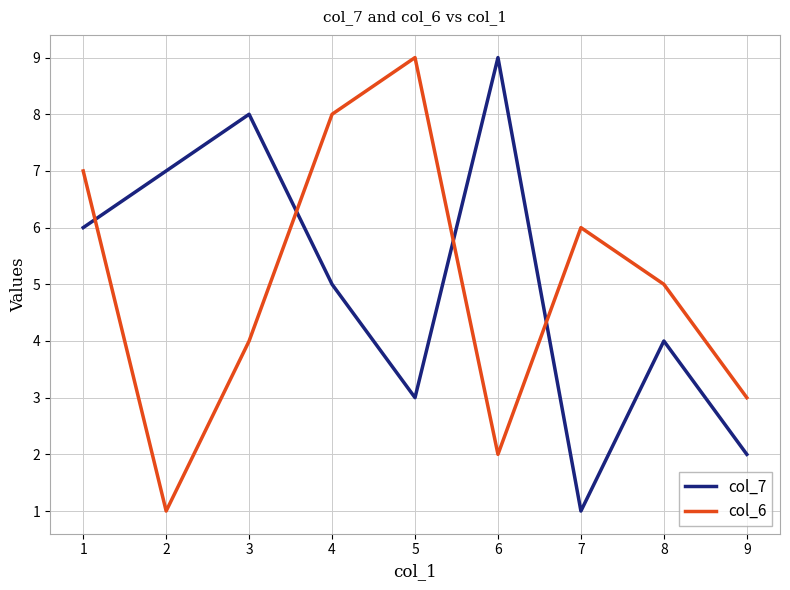

How many times do col_7 and col_6 cross each other?

4